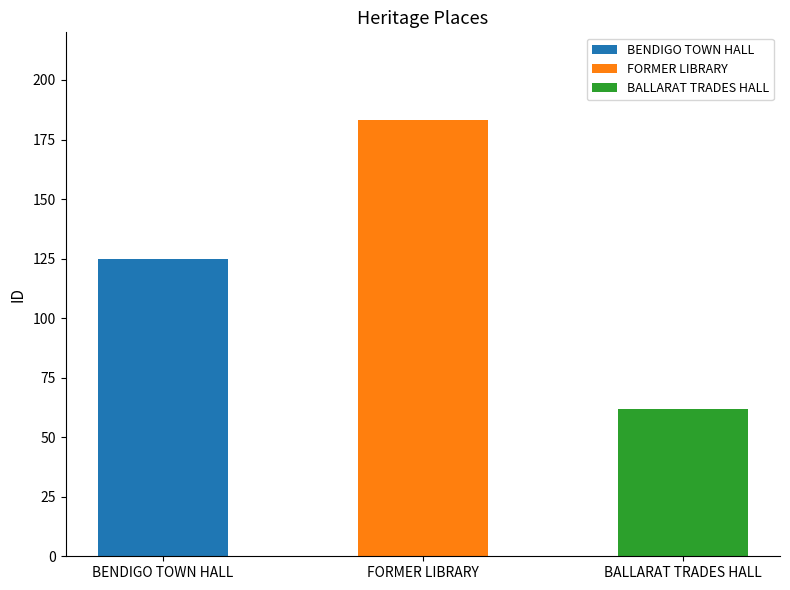

Which label corresponds to the smallest value in the chart?

BALLARAT TRADES HALL